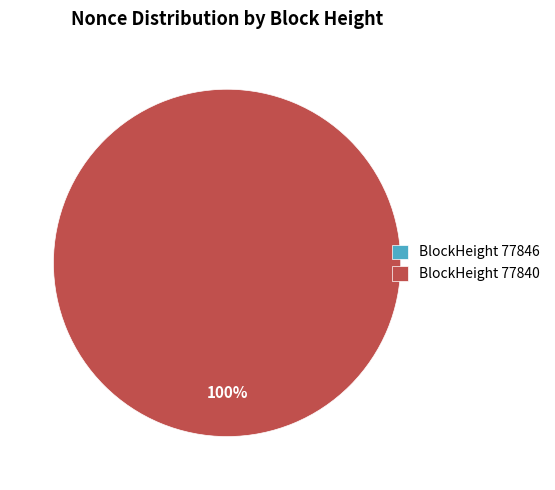

To the nearest percent, what is the average slice percentage?

50%